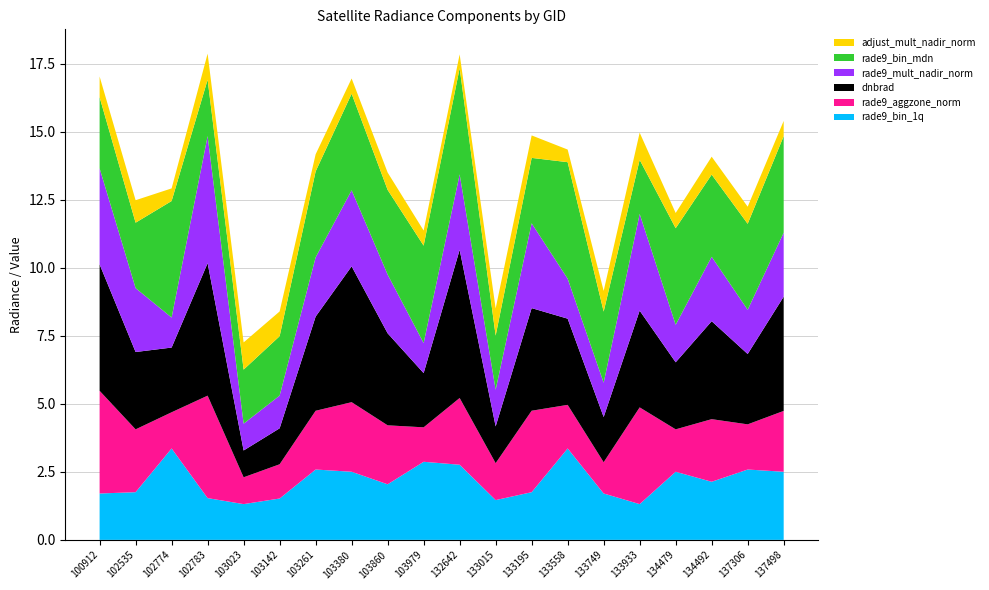

Reading left to right, extract all data points from this chart.

dnbrad: 100912=4.6	102535=2.8	102774=2.4	102783=4.9	103023=1.0	103142=1.3	103261=3.5	103380=5.0	103860=3.4	103979=2.0	132642=5.4	133015=1.4	133195=3.8	133558=3.2	133749=1.7	133933=3.6	134479=2.5	134492=3.6	137306=2.6	137498=4.2
rade9_bin_mdn: 100912=2.6	102535=2.4	102774=4.3	102783=2.1	103023=2.0	103142=2.2	103261=3.2	103380=3.6	103860=3.1	103979=3.6	132642=3.9	133015=2.0	133195=2.4	133558=4.3	133749=2.6	133933=2.0	134479=3.6	134492=3.0	137306=3.2	137498=3.6
rade9_aggzone_norm: 100912=3.8	102535=2.3	102774=1.3	102783=3.8	103023=1.0	103142=1.3	103261=2.2	103380=2.6	103860=2.2	103979=1.3	132642=2.5	133015=1.4	133195=3.0	133558=1.6	133749=1.1	133933=3.6	134479=1.6	134492=2.3	137306=1.7	137498=2.2
rade9_mult_nadir_norm: 100912=3.5	102535=2.3	102774=1.1	102783=4.7	103023=1.0	103142=1.2	103261=2.2	103380=2.8	103860=2.2	103979=1.1	132642=2.8	133015=1.3	133195=3.1	133558=1.5	133749=1.3	133933=3.6	134479=1.4	134492=2.4	137306=1.6	137498=2.4
rade9_bin_1q: 100912=1.7	102535=1.8	102774=3.4	102783=1.5	103023=1.3	103142=1.5	103261=2.6	103380=2.5	103860=2.0	103979=2.9	132642=2.8	133015=1.5	133195=1.8	133558=3.4	133749=1.7	133933=1.3	134479=2.5	134492=2.1	137306=2.6	137498=2.5
adjust_mult_nadir_norm: 100912=0.8	102535=0.8	102774=0.5	102783=1.0	103023=1.0	103142=0.9	103261=0.6	103380=0.6	103860=0.6	103979=0.6	132642=0.5	133015=1.0	133195=0.8	133558=0.5	133749=0.8	133933=1.0	134479=0.6	134492=0.7	137306=0.6	137498=0.6